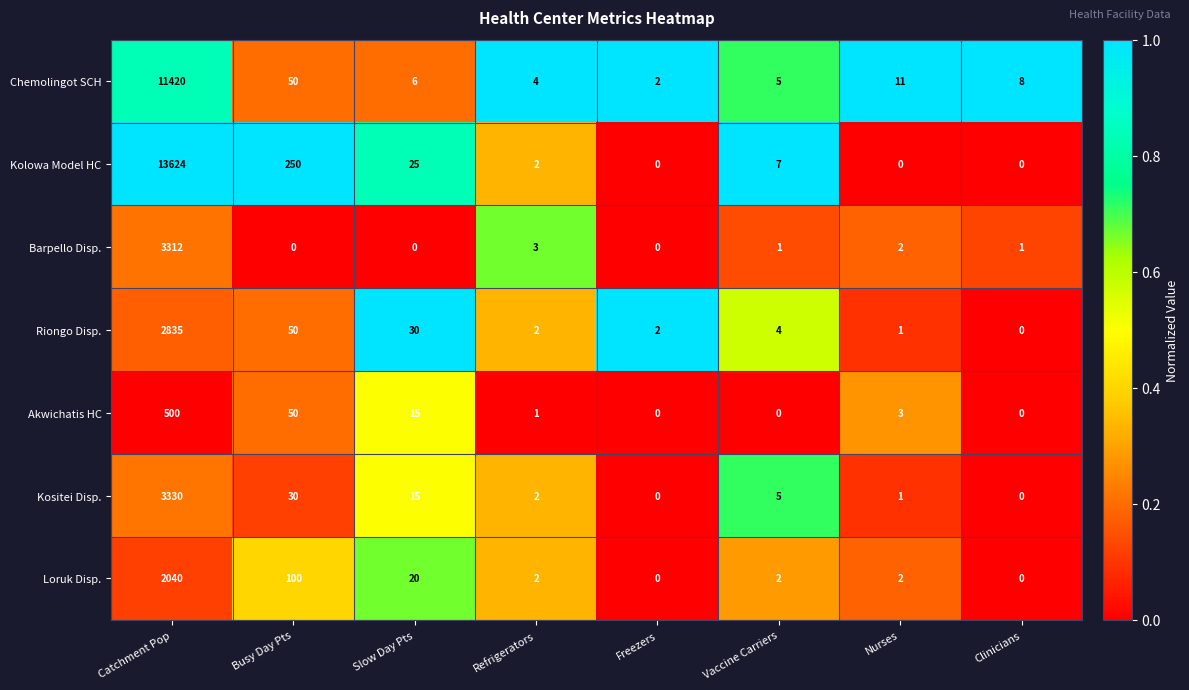

What is the average value of the Riongo Disp. series?

366